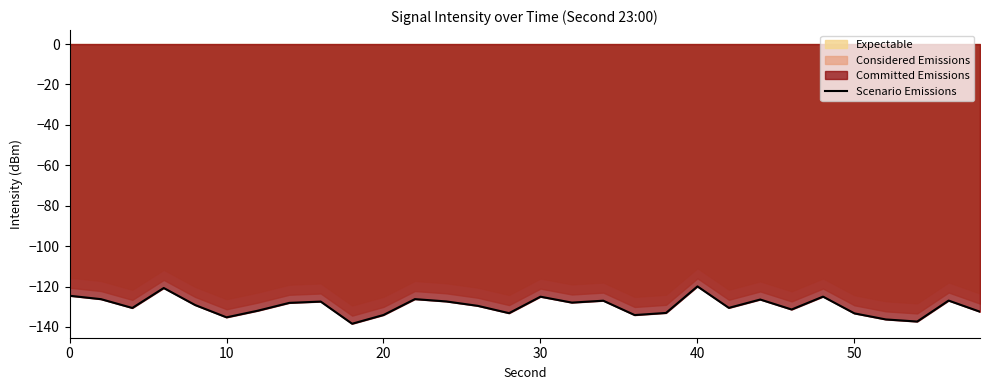

What is the difference between the maximum and minimum values?

18.5